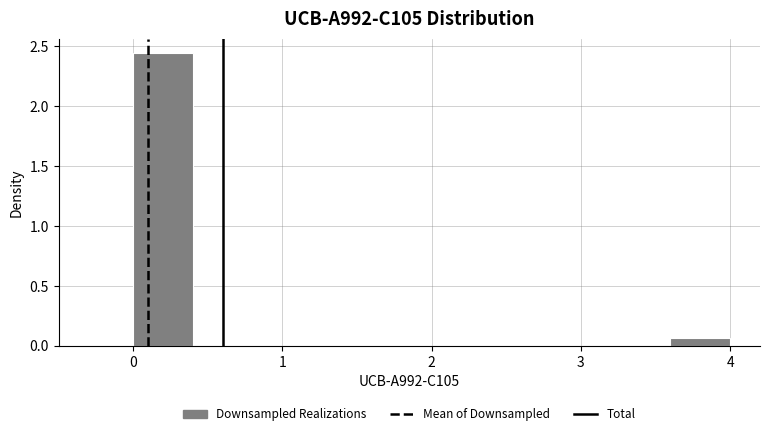

How tall is the bar that spans 3.6 to 4.0 on the x-axis? The values are not printed on the chart, so give them approximately, as read against the axis.

0.05